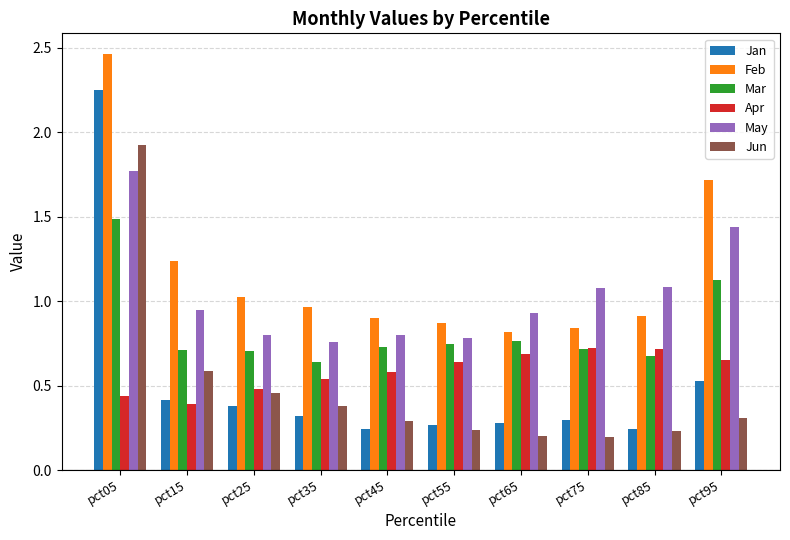

Does the chart contain stacked bars?

No